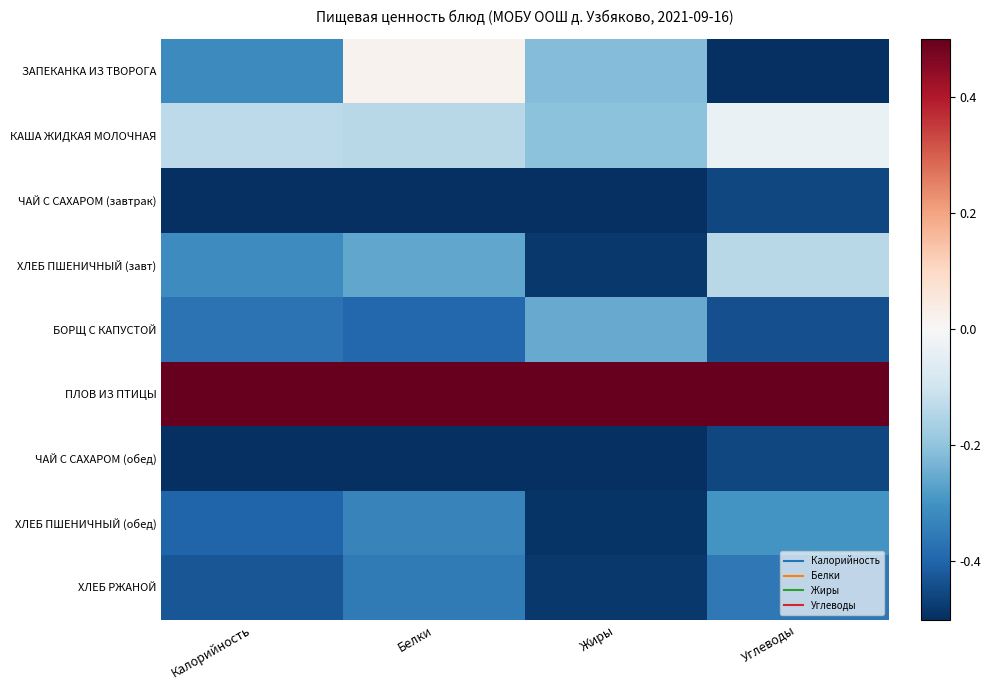

What is the difference between the highest and lowest values at Углеводы?

1.0